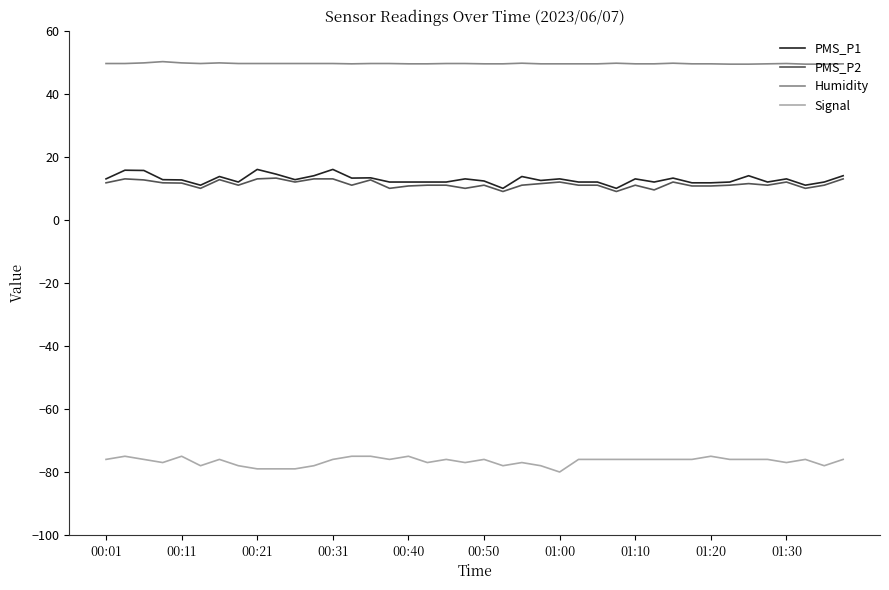

What is the smallest value displayed?

-80.0